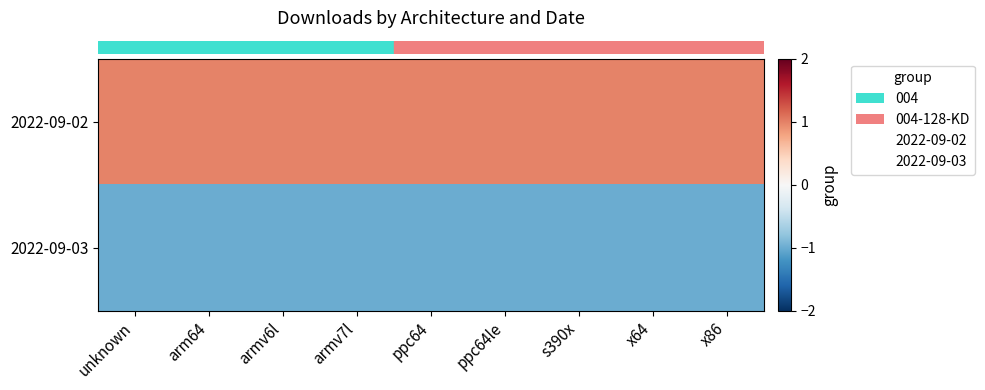

What is the minimum value shown in the chart?

-1.0